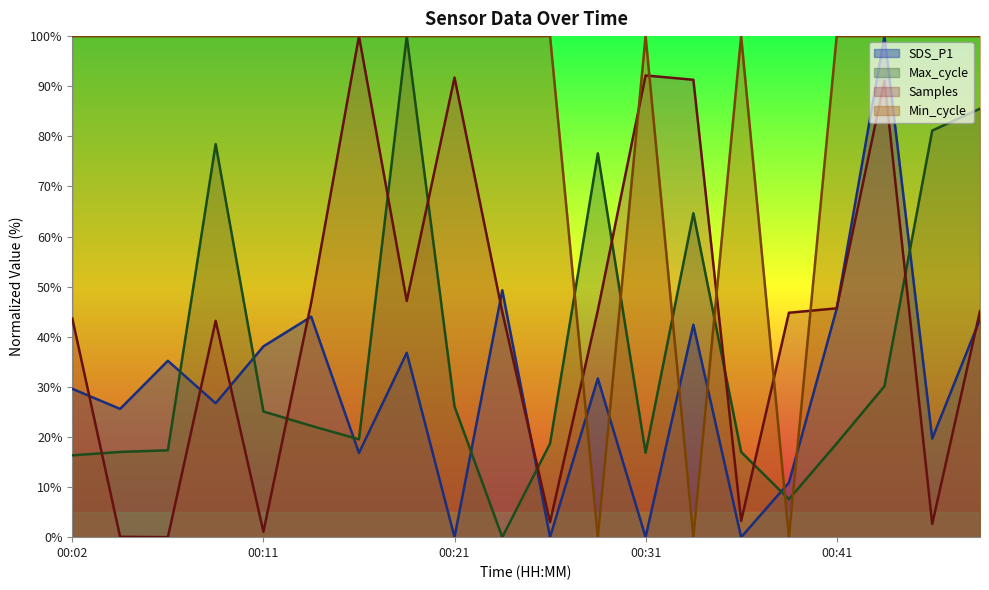

What are all the series names shown in the legend?

SDS_P1, Max_cycle, Samples, Min_cycle